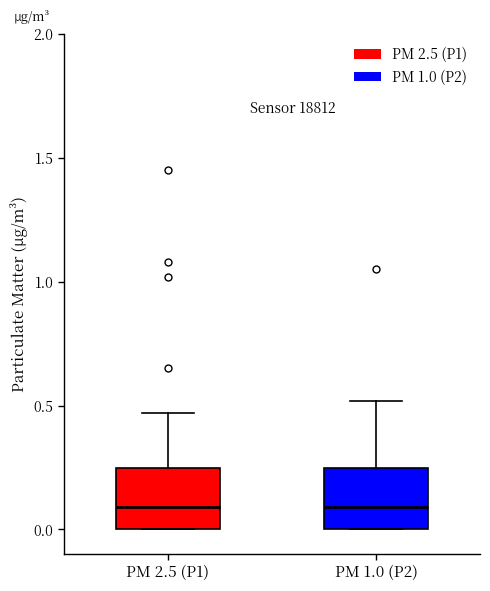

Where is the lower edge of the box for PM 1.0 (P2) on the y-axis? The values are not printed on the chart, so give them approximately, as read against the axis.

0.00